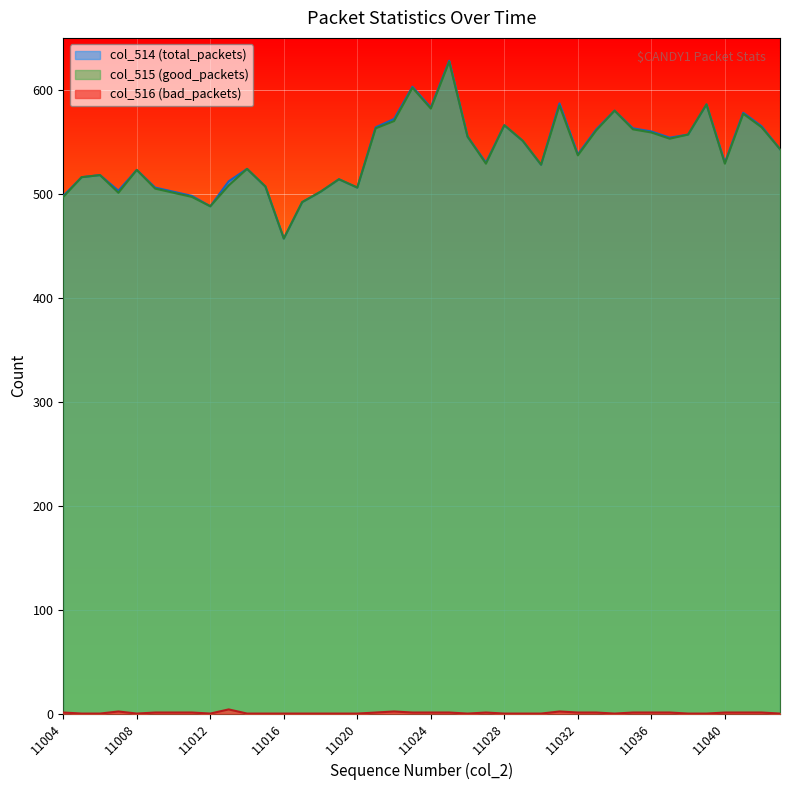

Which series changed the most between 11028 and 11037?

col_515 (good_packets)